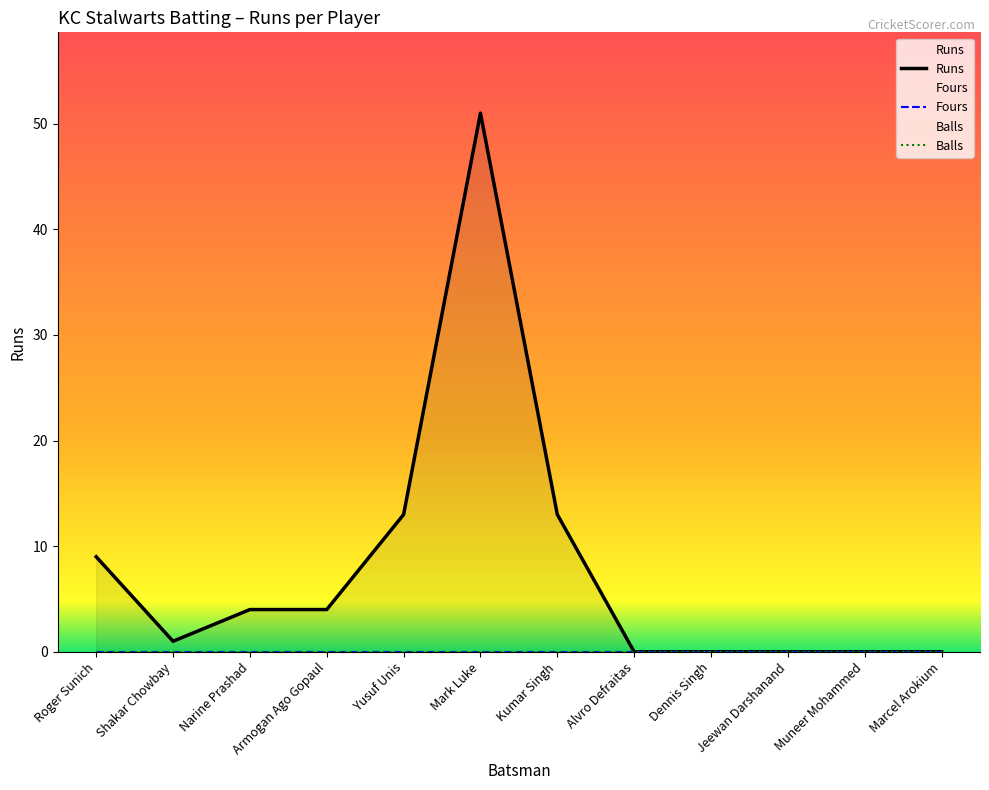

How many categories are shown in the chart?

12